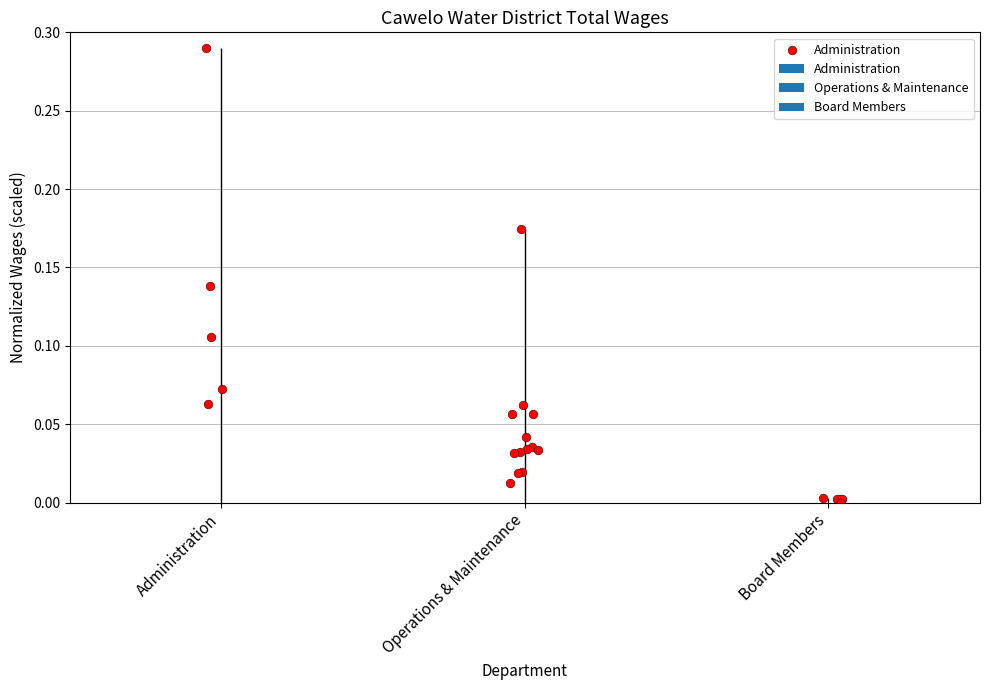

Which has a higher value, Board Members or Administration?

Administration